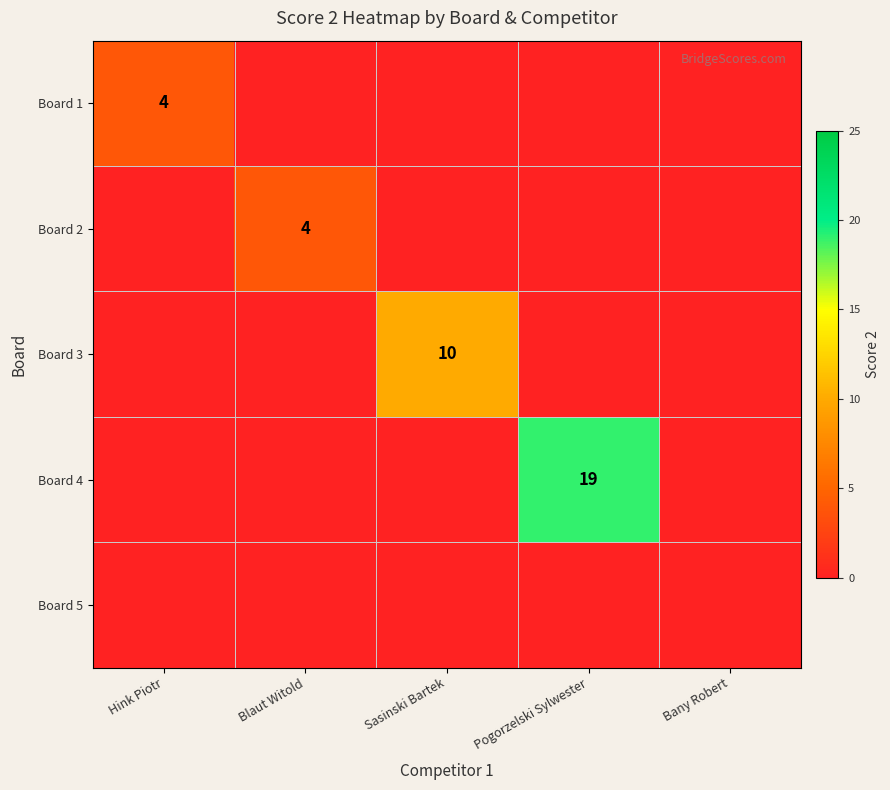

The value of Board 2 at Blaut Witold is 1. True or false?

False